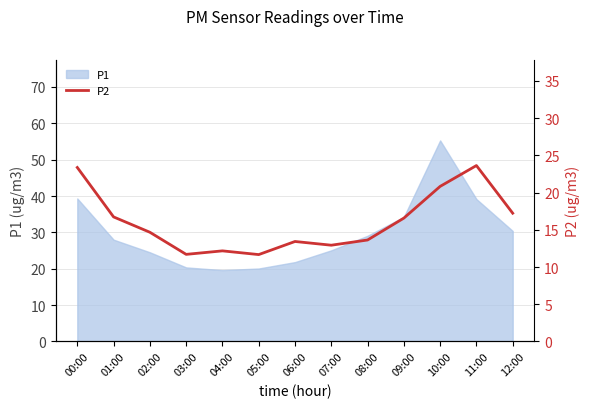

Reading left to right, extract all data points from this chart.

23.4	16.7	14.7	11.7	12.2	11.7	13.4	12.9	13.6	16.6	20.8	23.6	17.2